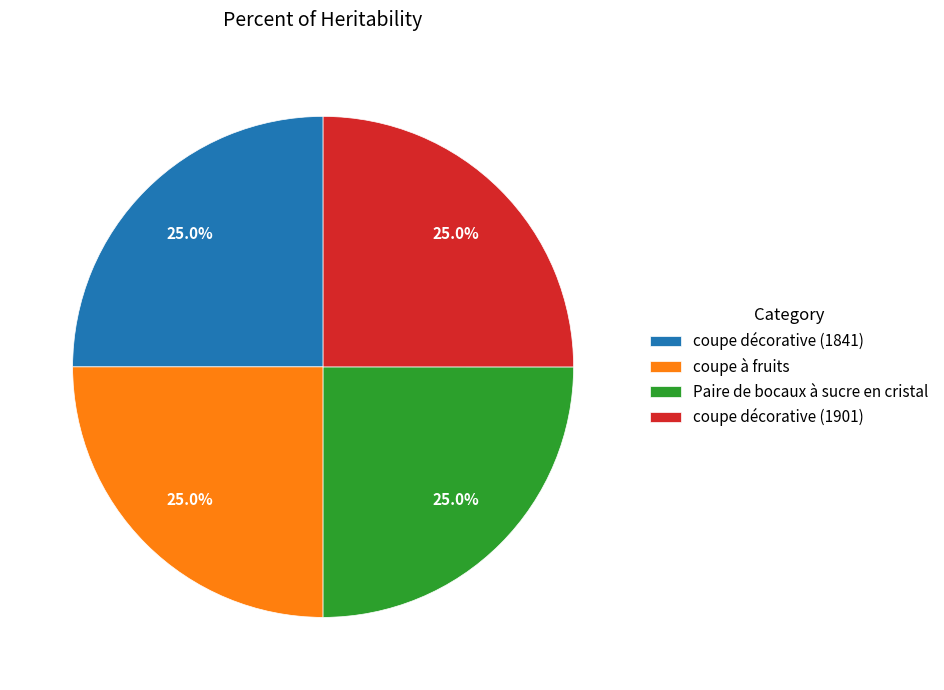

Approximately how many times larger is the value at coupe à fruits compared to coupe décorative (1841)?

1.0